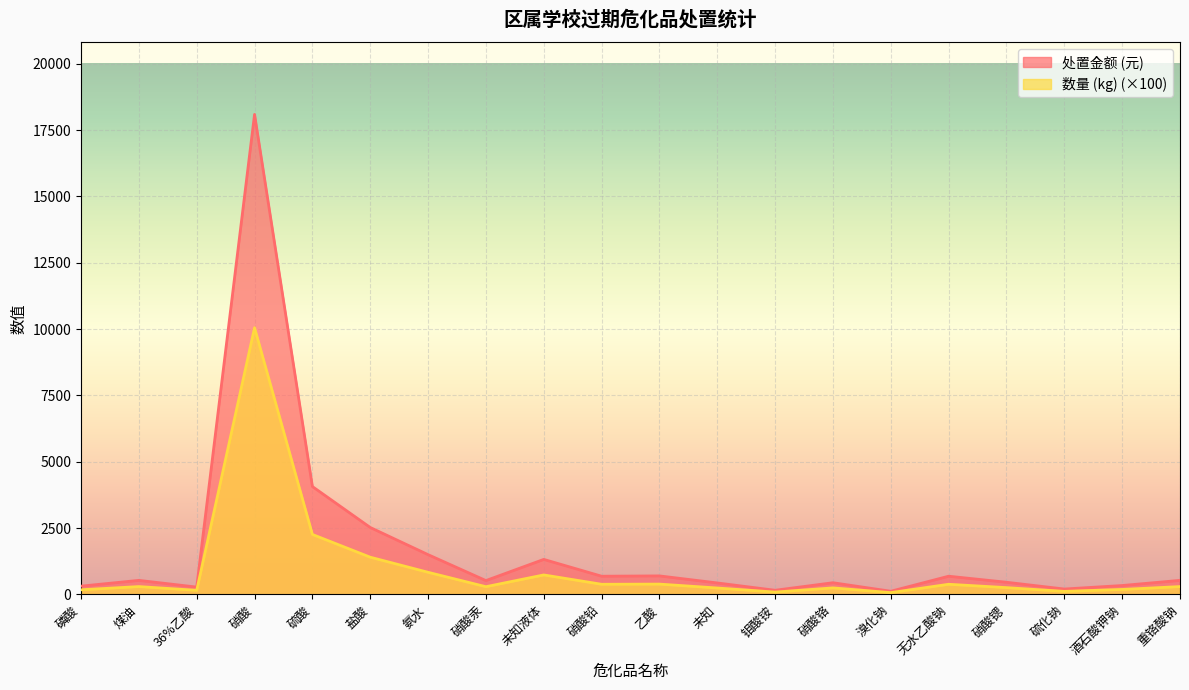

At which category is the sum across all series the highest?

硝酸